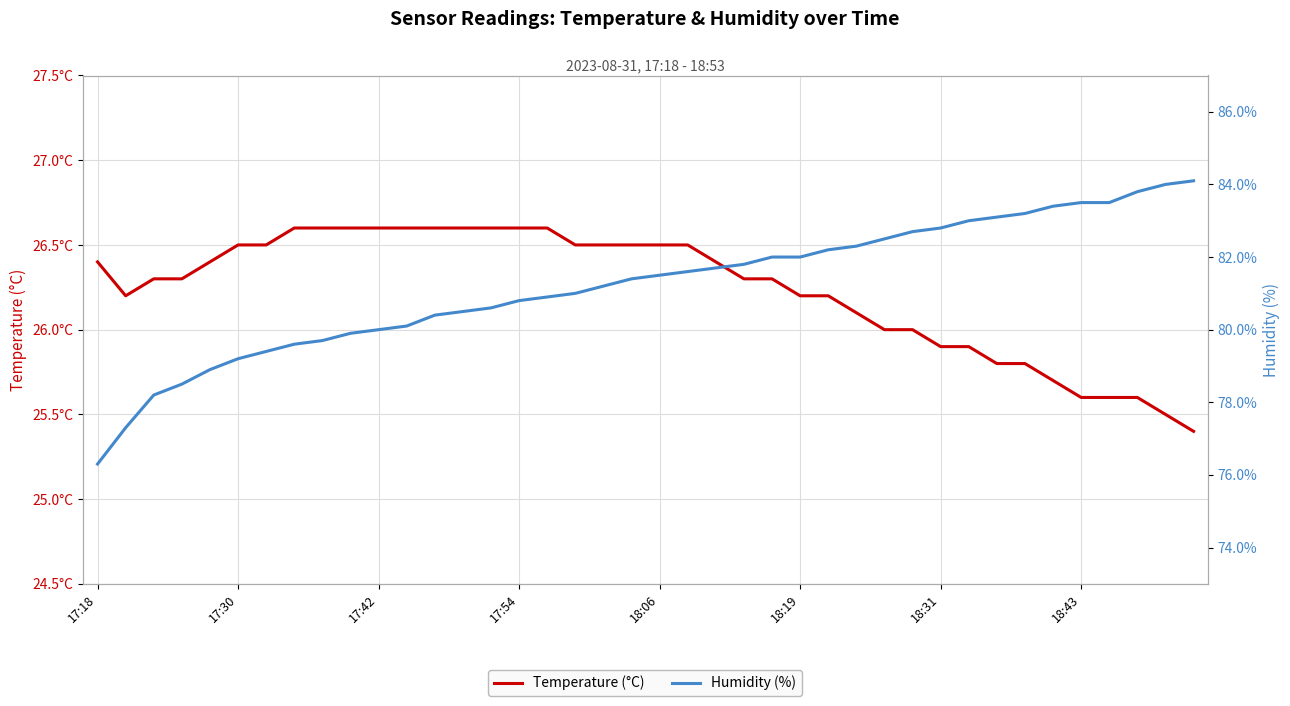

How many interior local valleys does the Temperature (°C) series have?

1